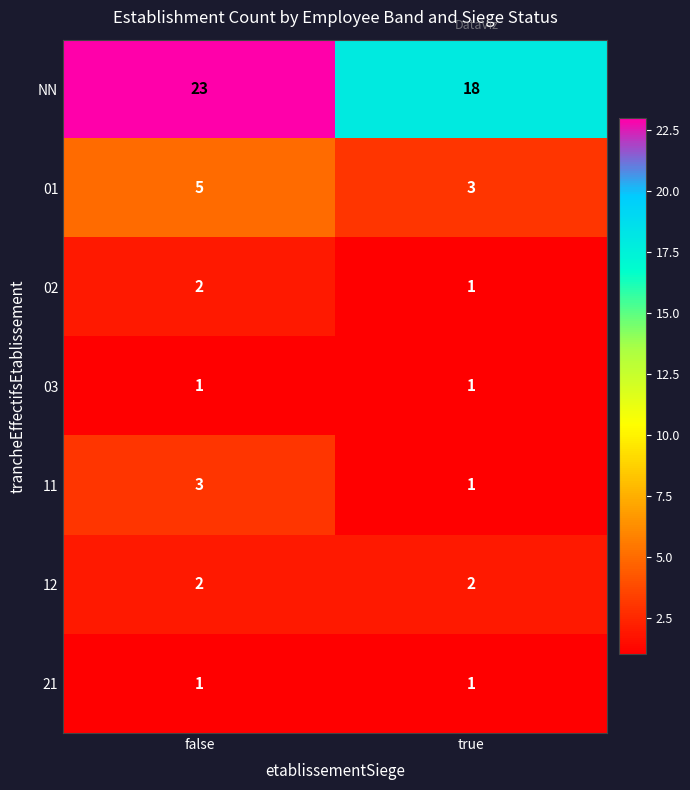

At how many categories does at least one series exceed 3?

2